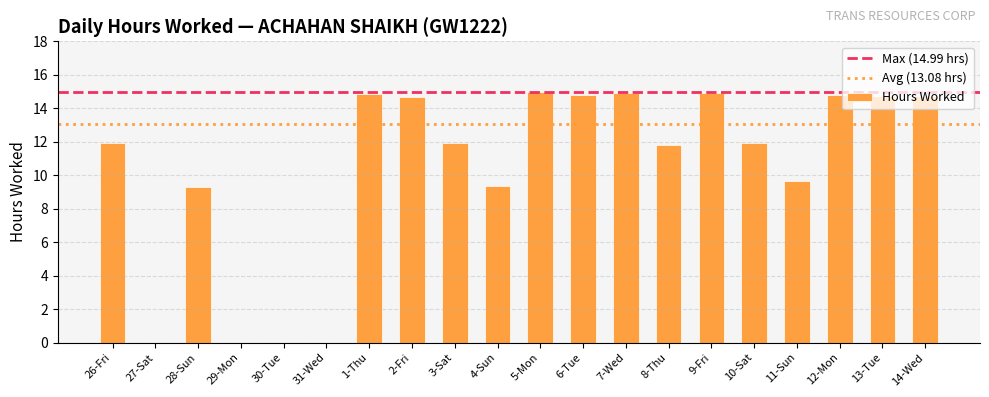

At which label does the data first exceed 11?

26-Fri